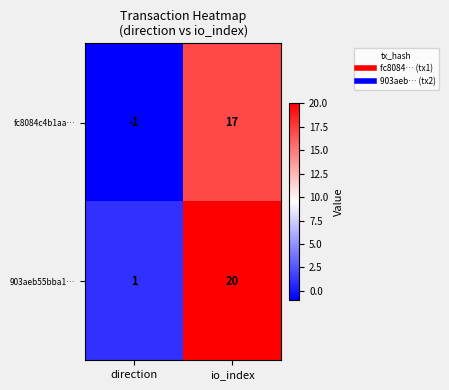

Reading right to left, list all the values displayed in this chart.

fc8084c4b1aa…: 17	-1
903aeb55bba1…: 20	1